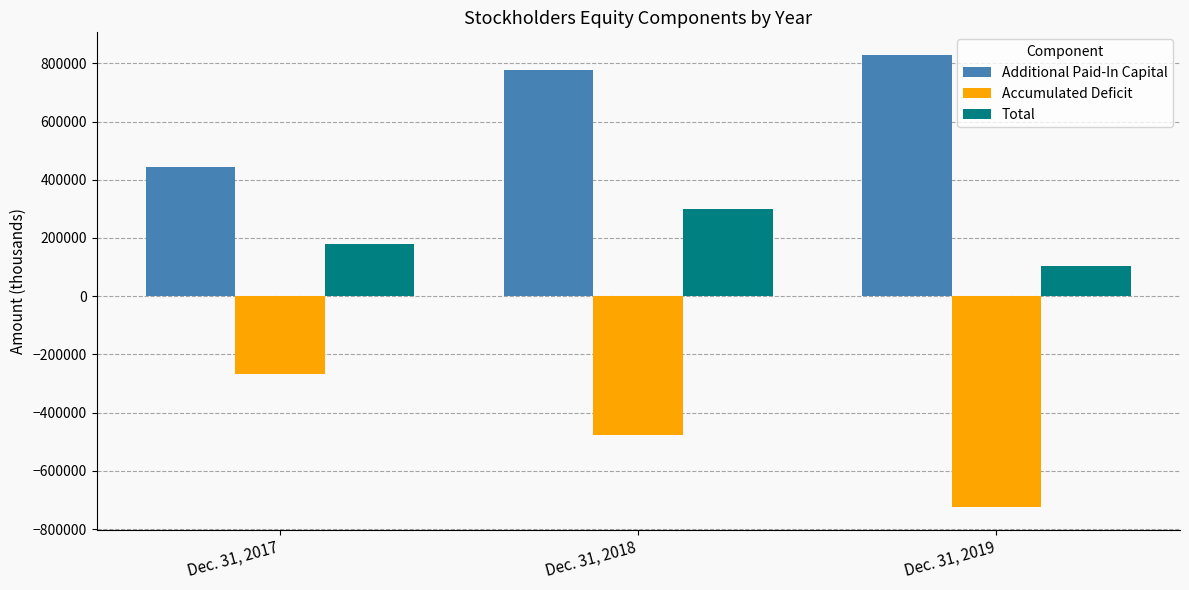

Rank the series at Dec. 31, 2019 from lowest to highest value.

Accumulated Deficit, Total, Additional Paid-In Capital